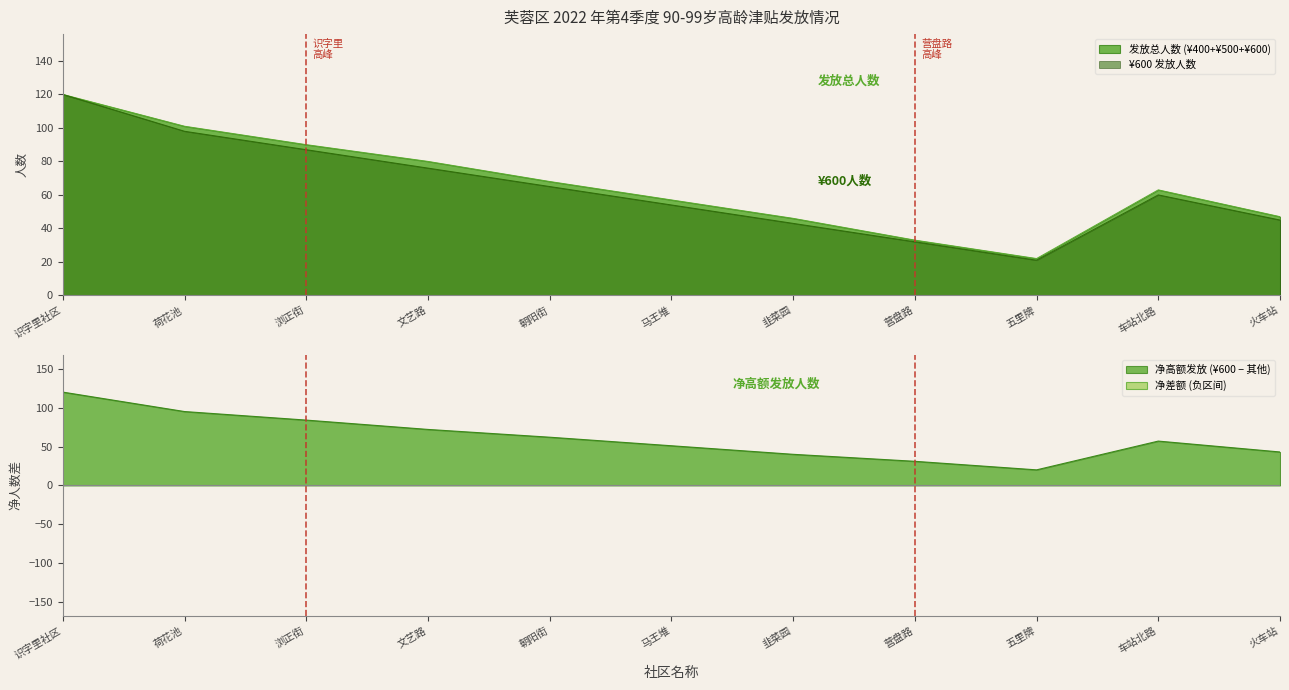

Which category has the lowest value in the ¥600 发放人数 series?

五里牌